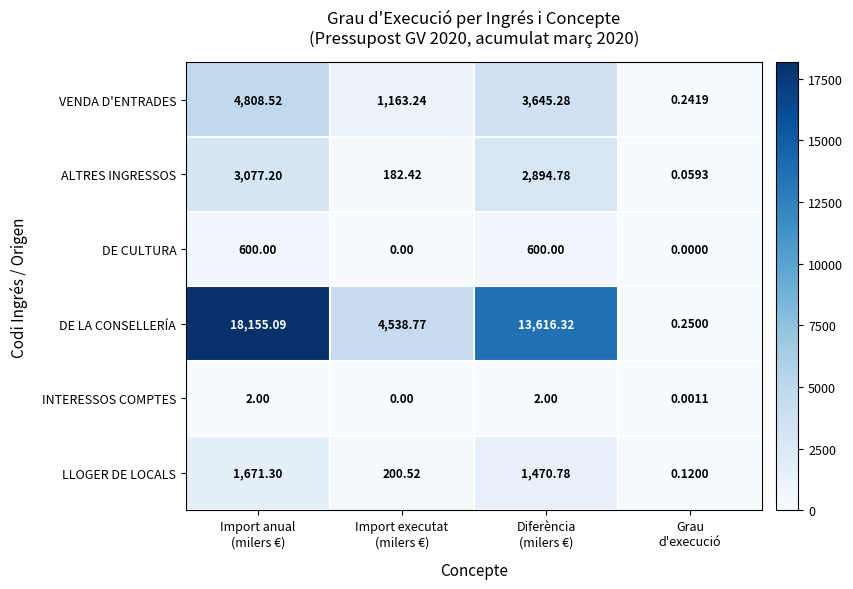

Which series has the largest range (max minus min)?

DE LA CONSELLERÍA